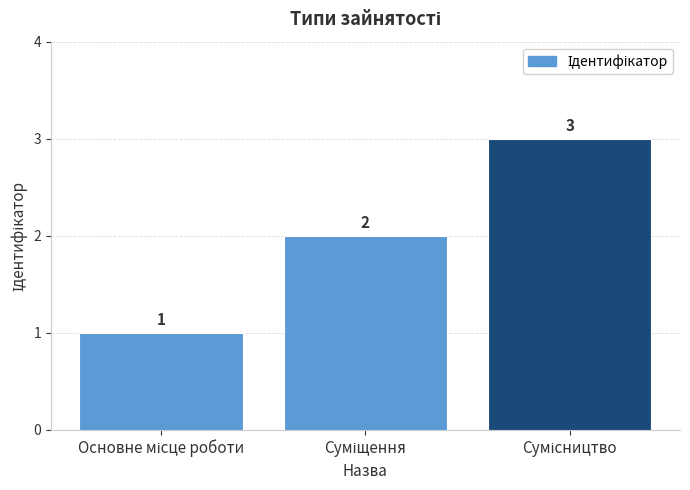

What is the maximum value shown in the chart?

3